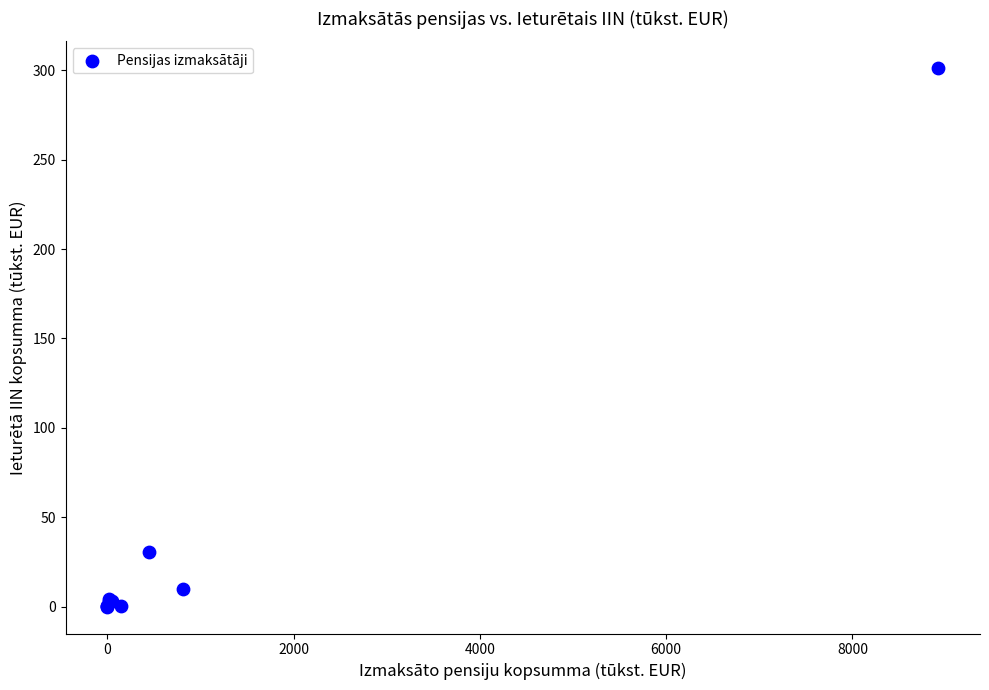

What Y value in the scatter plot is closest to 150?

30.5